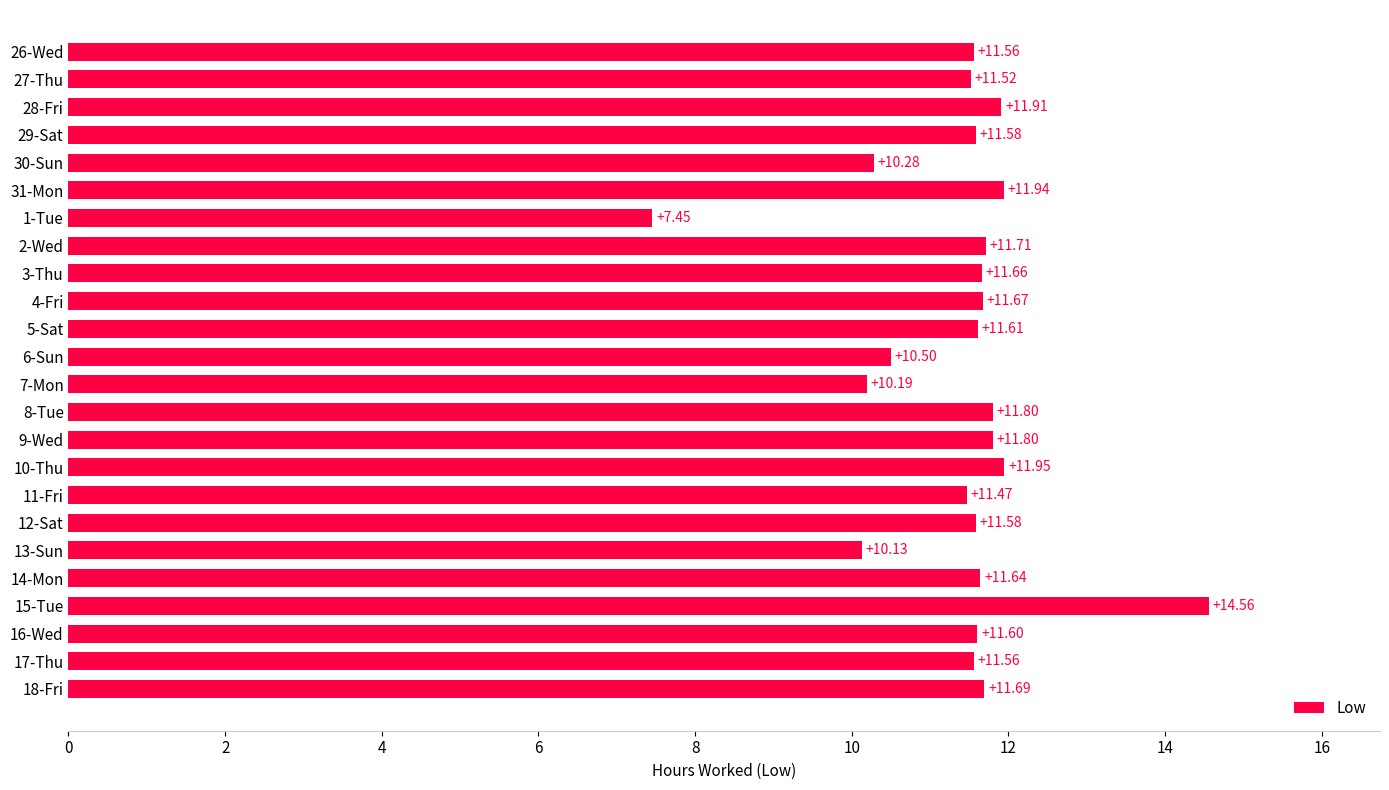

What is the average value?

11.4